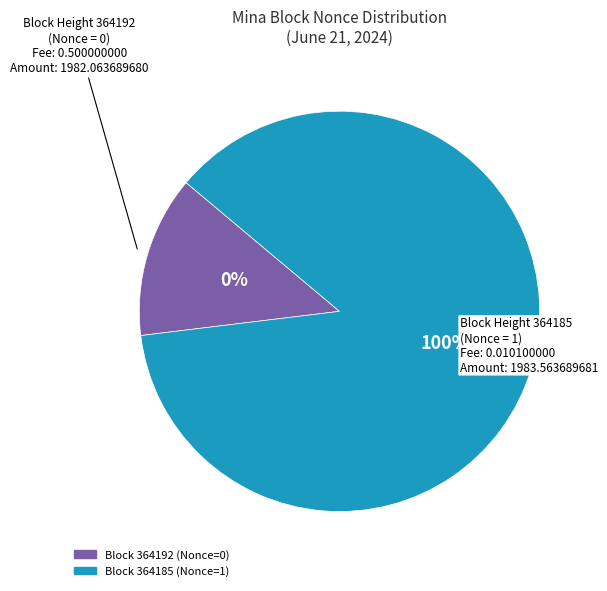

To the nearest percent, what is the difference between the 364185 (Nonce=1) and 364192 (Nonce=0) slice percentages?

100%